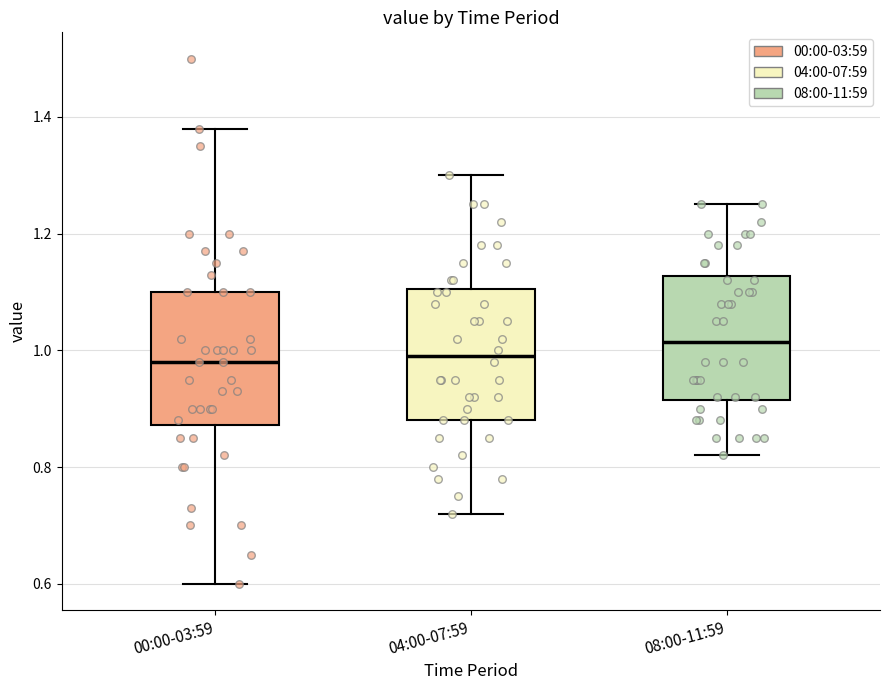

Which box's median line is the highest?

08:00-11:59